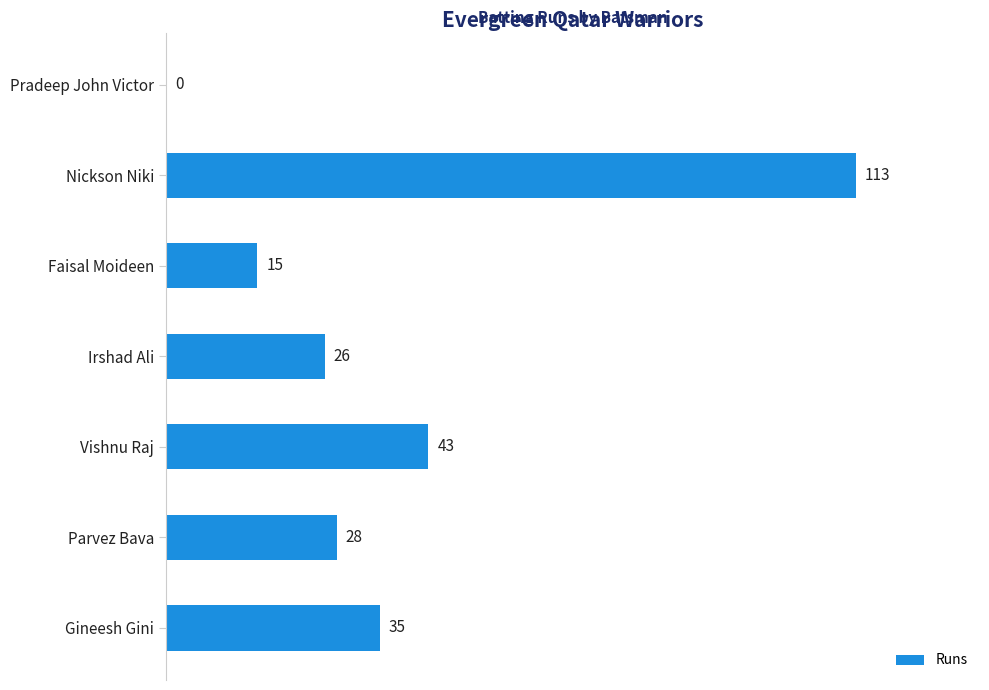

Reading top to bottom, what are all the values shown in this chart?

Pradeep John Victor=0	Nickson Niki=113	Faisal Moideen=15	Irshad Ali=26	Vishnu Raj=43	Parvez Bava=28	Gineesh Gini=35